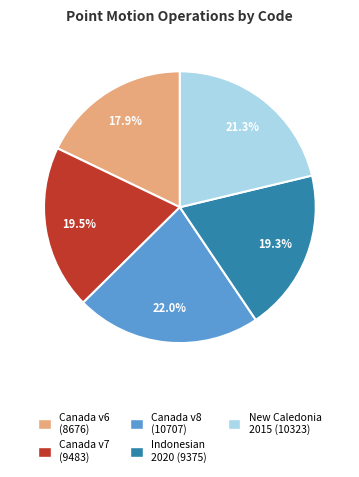

Is there a majority slice in this chart?

No